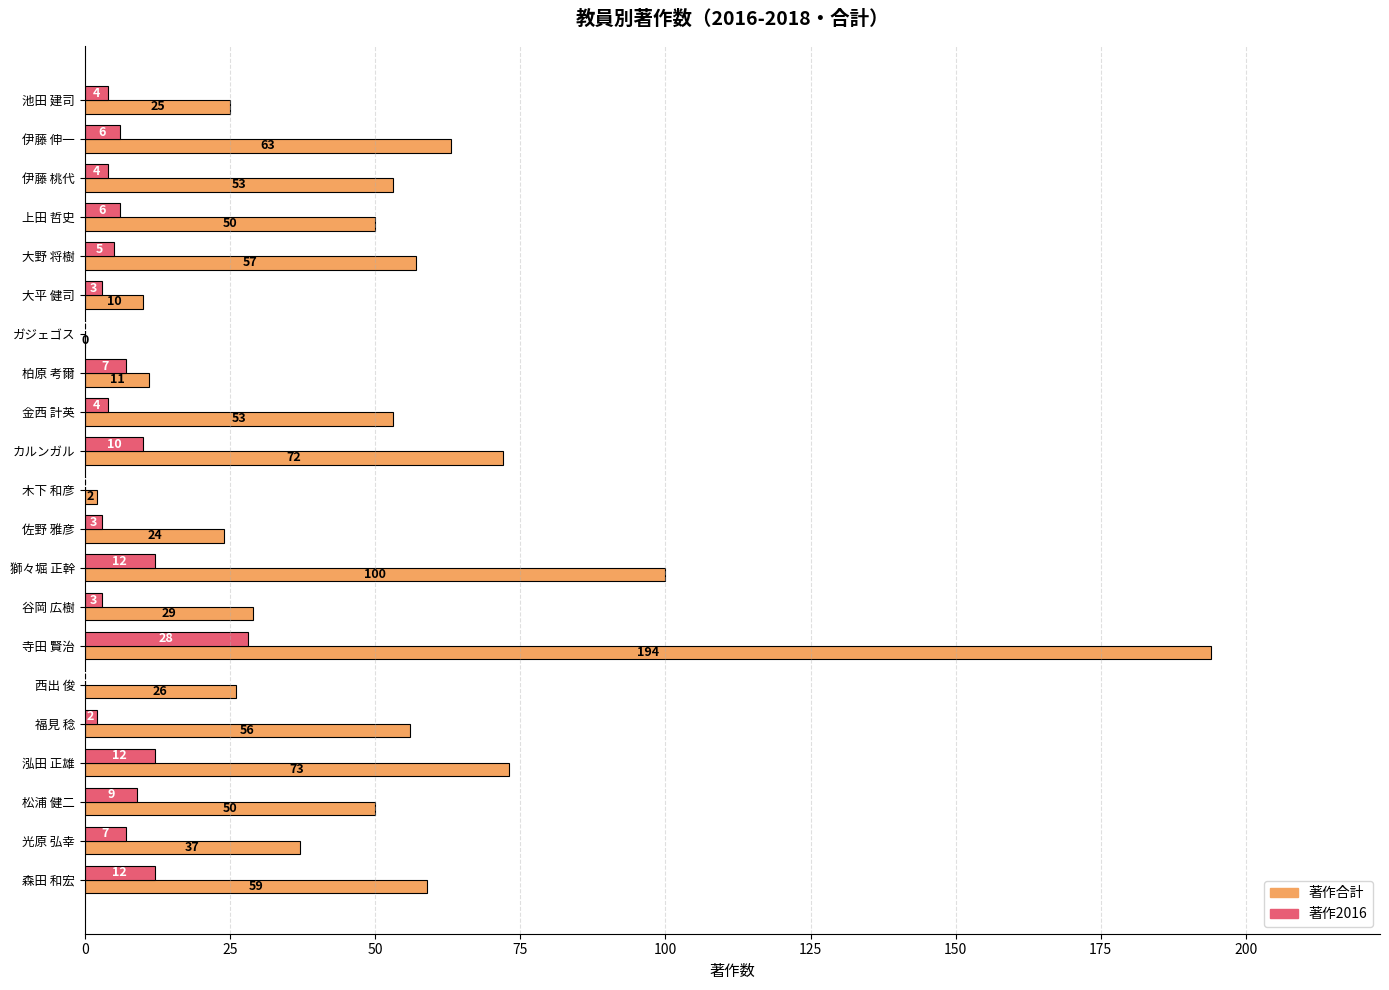

The 著作合計 series shows 11 at 柏原 考爾. True or false?

True